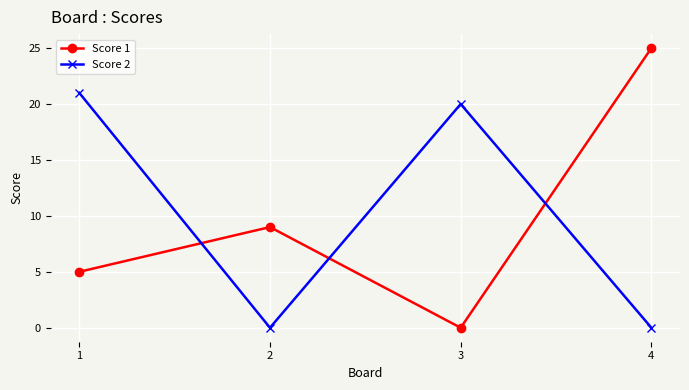

How many lines are shown in the chart?

2